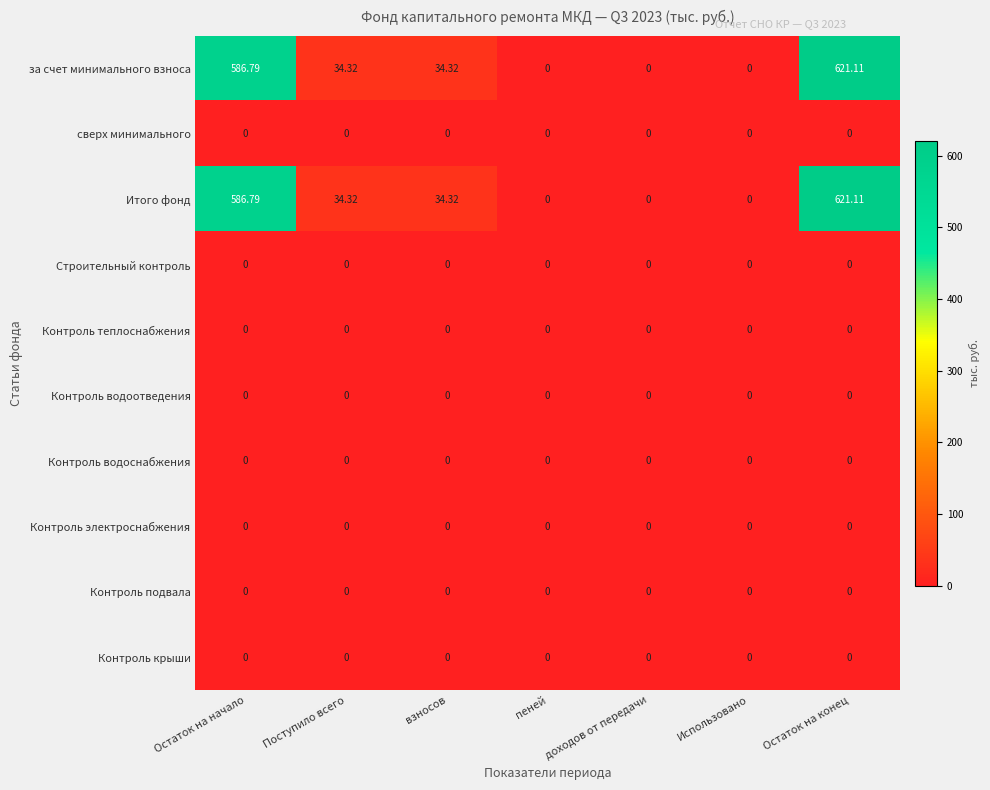

At which label does за счет минимального взноса first exceed 34?

Остаток на начало